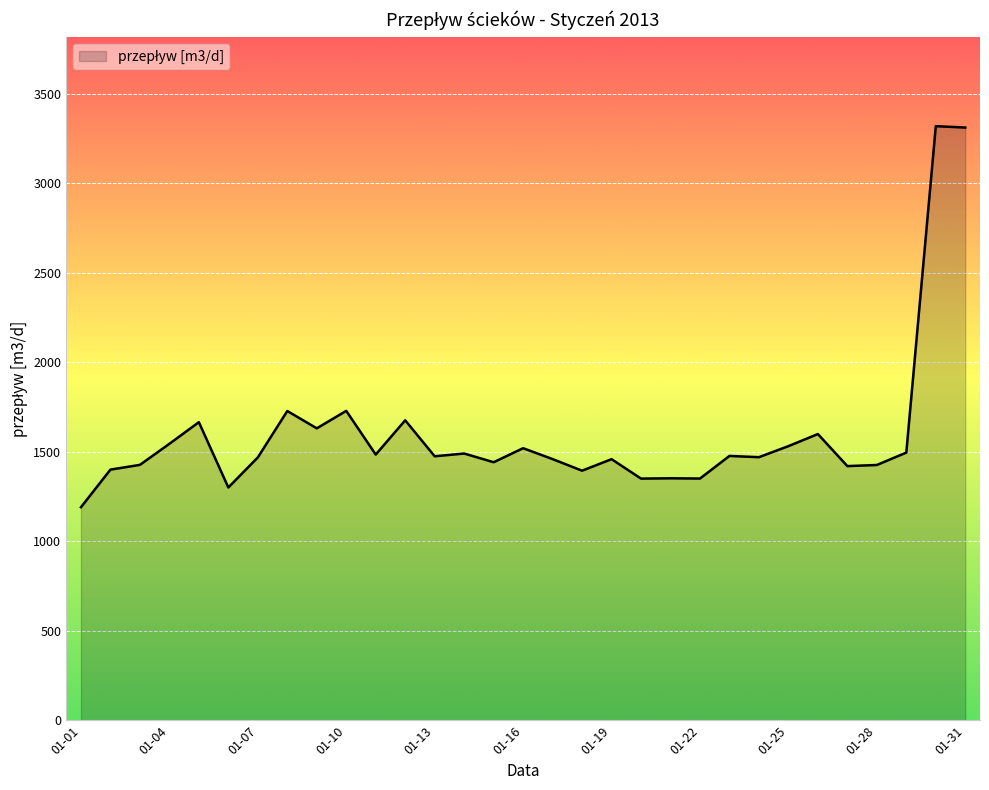

What is the smallest value displayed?

1191.2